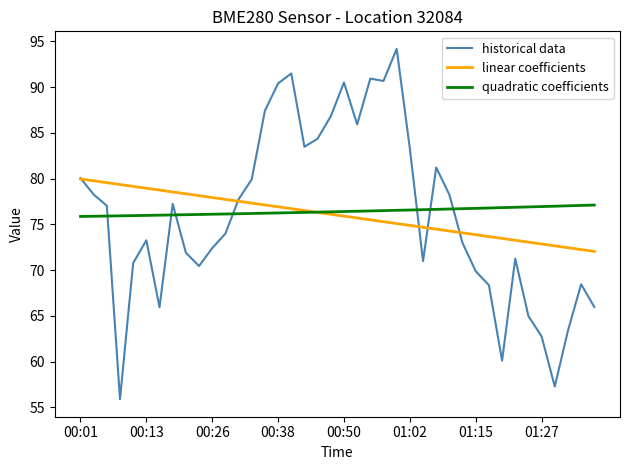

Which series has the largest range (max minus min)?

historical data